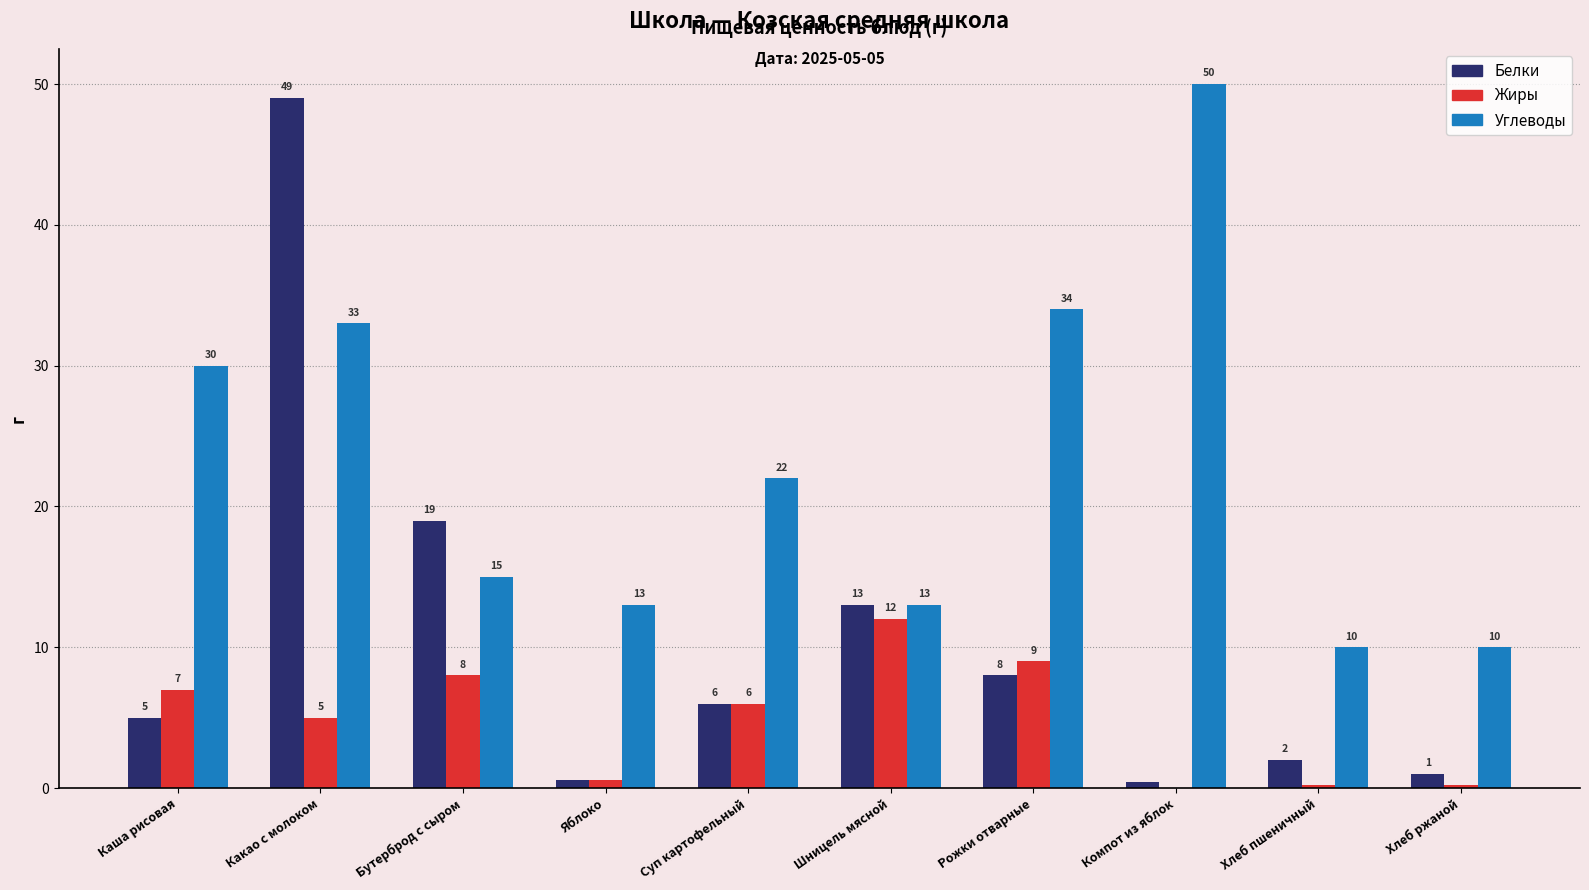

What is the highest value of the Белки series?

49.0